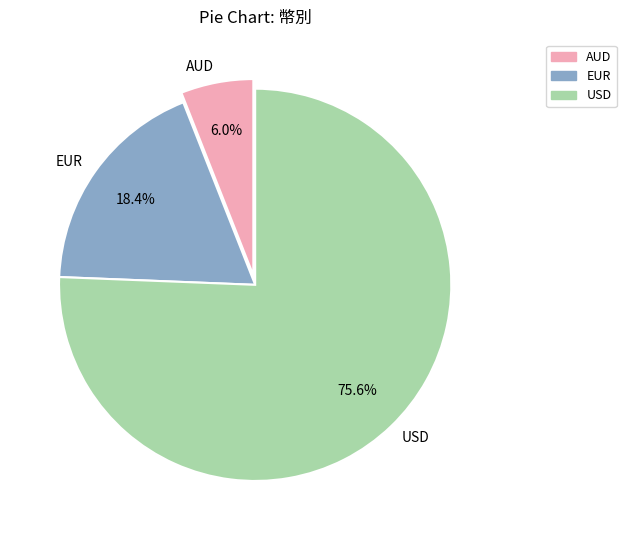

Is there any slice that represents more than half of the pie?

Yes